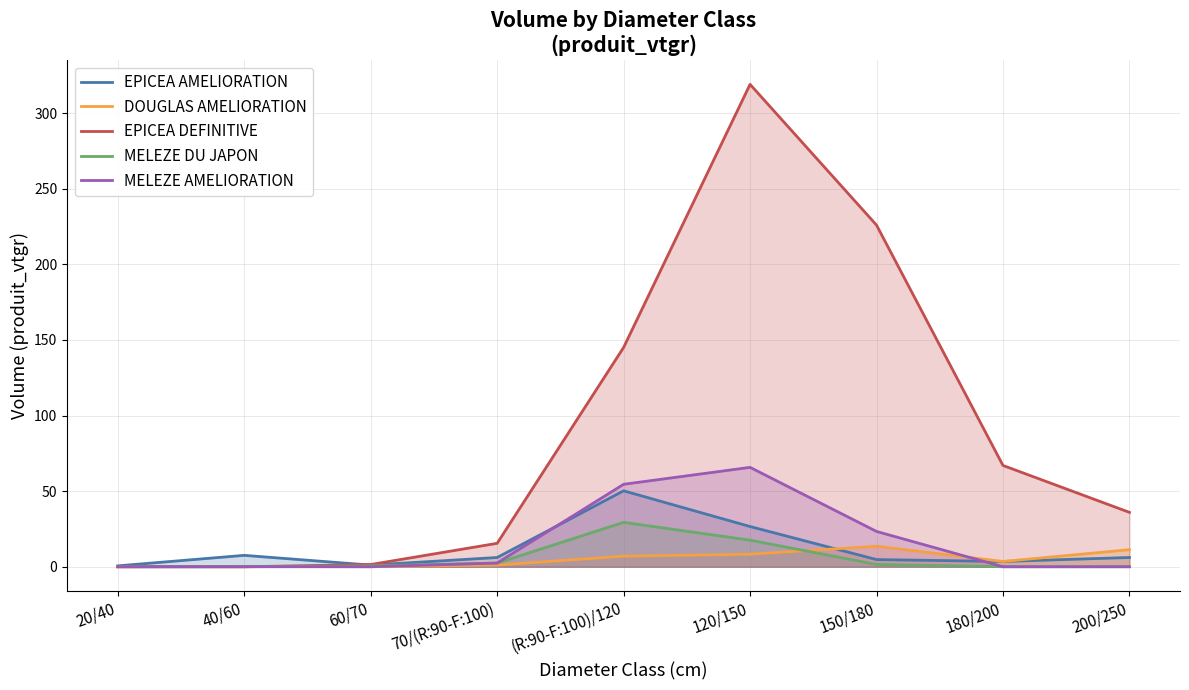

What is the sum of all MELEZE DU JAPON values?

51.5